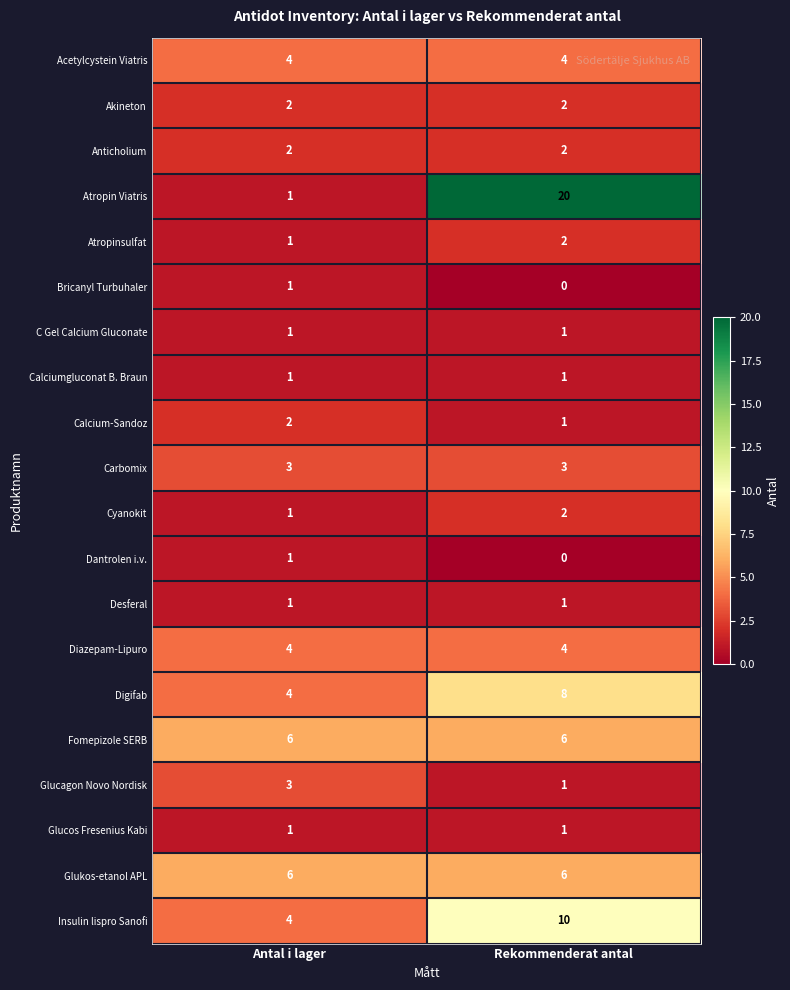

What is the difference between the highest and lowest values at Rekommenderat antal?

20